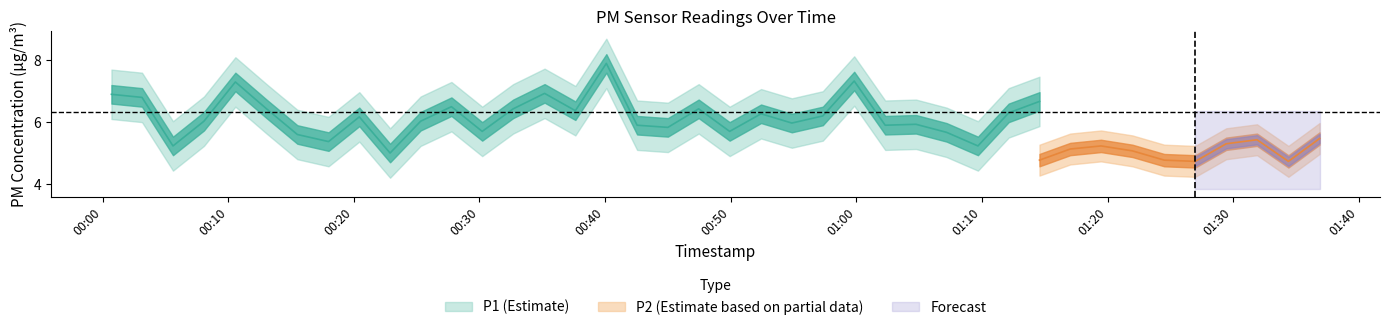

The value of P1 at 36 is 6.8. True or false?

True